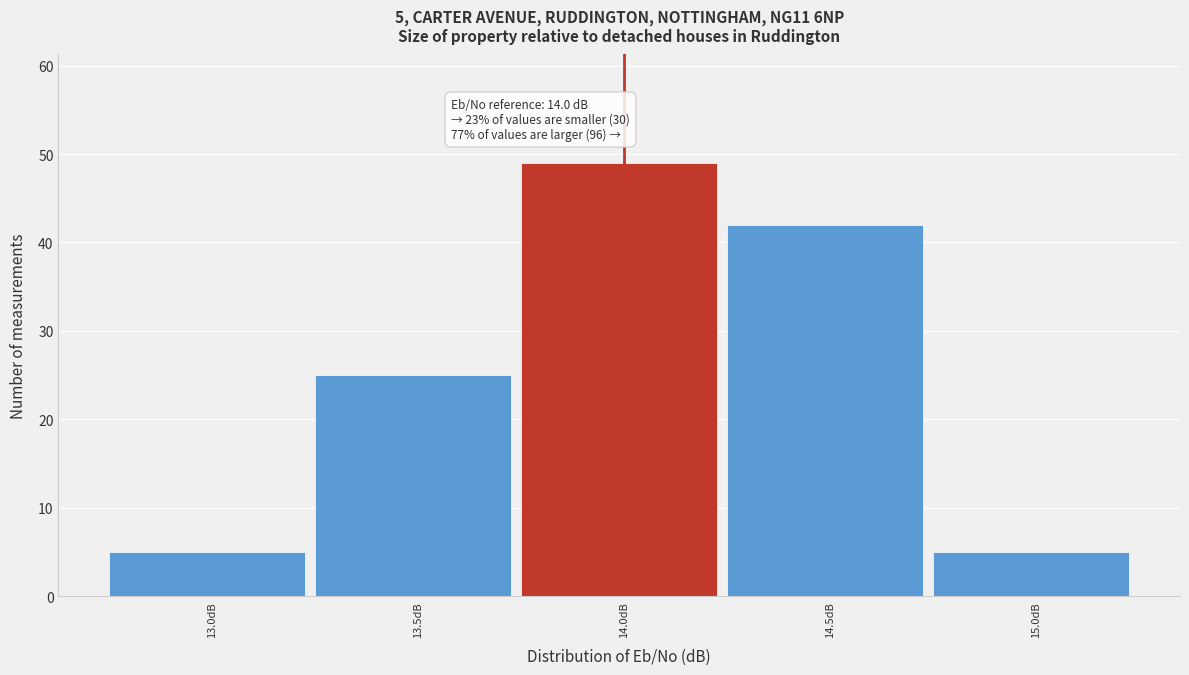

Reading right to left, list all the values displayed in this chart.

5	42	49	25	5